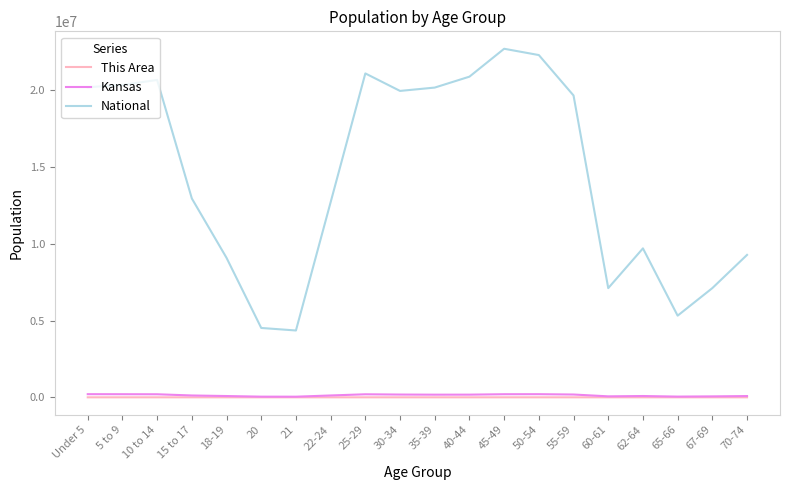

In This Area, how many points are higher than both neighbors (excluding endpoints)?

4